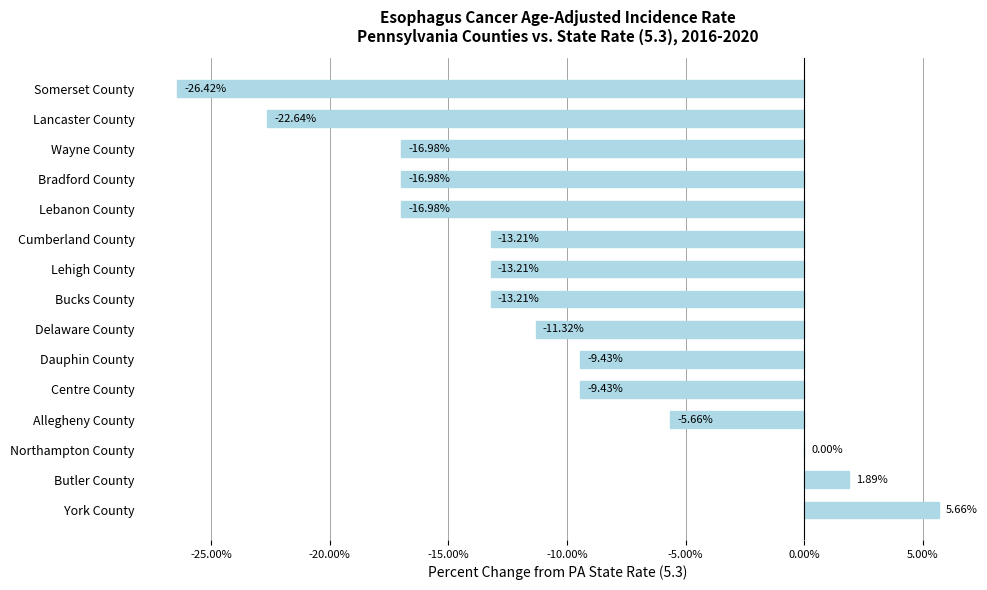

What is the sum of the values at Somerset County and Bucks County?

-39.6